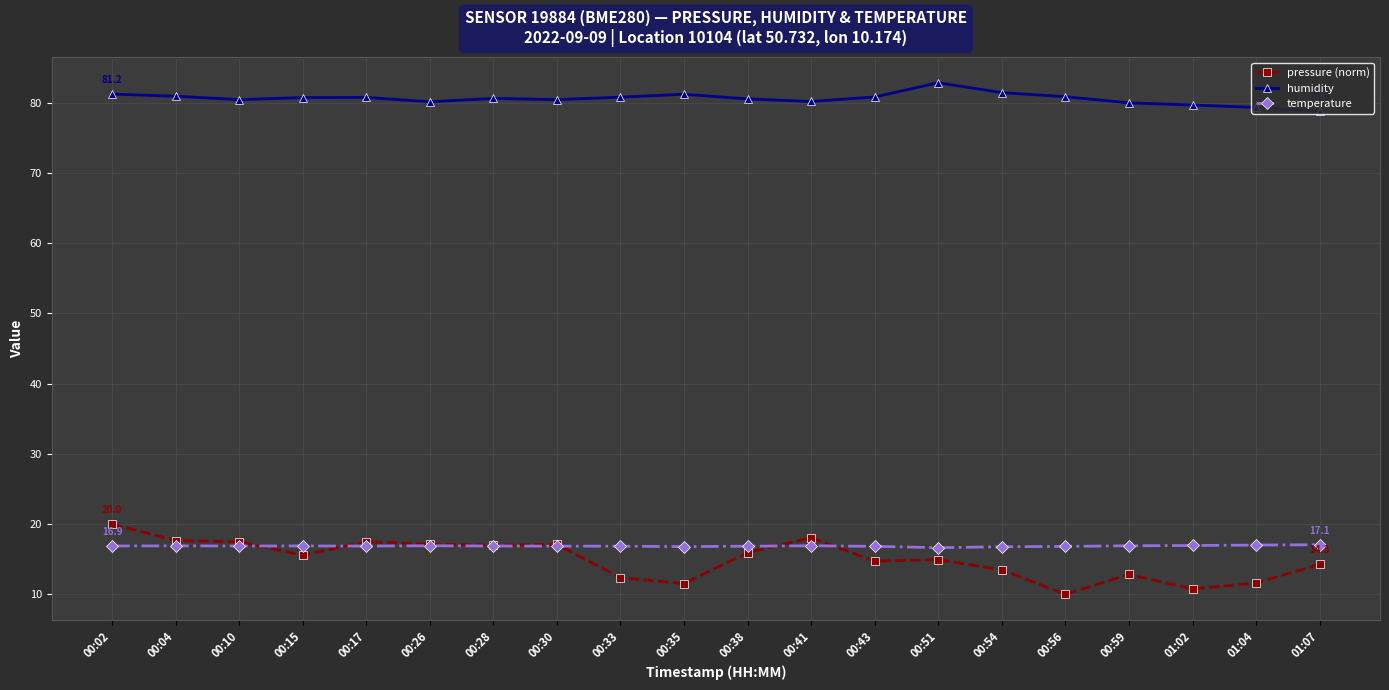

True or false: pressure (norm) has more than 0 interior local peaks.

True